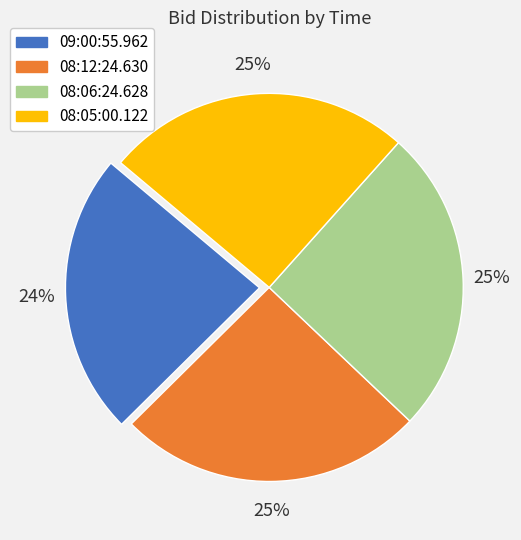

To the nearest percent, what portion does 08:05:00.122 represent?

25%